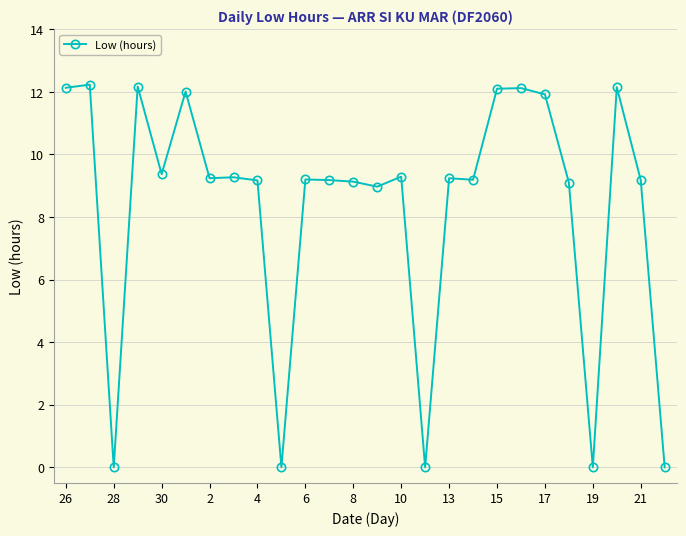

What is the average value?

8.3